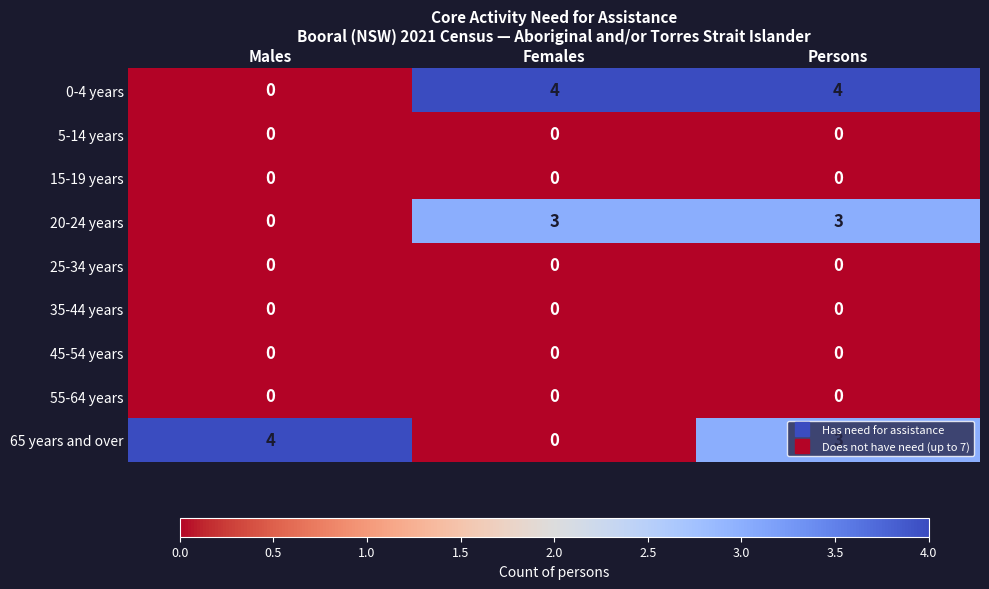

What is the total value across all series at Persons?

10